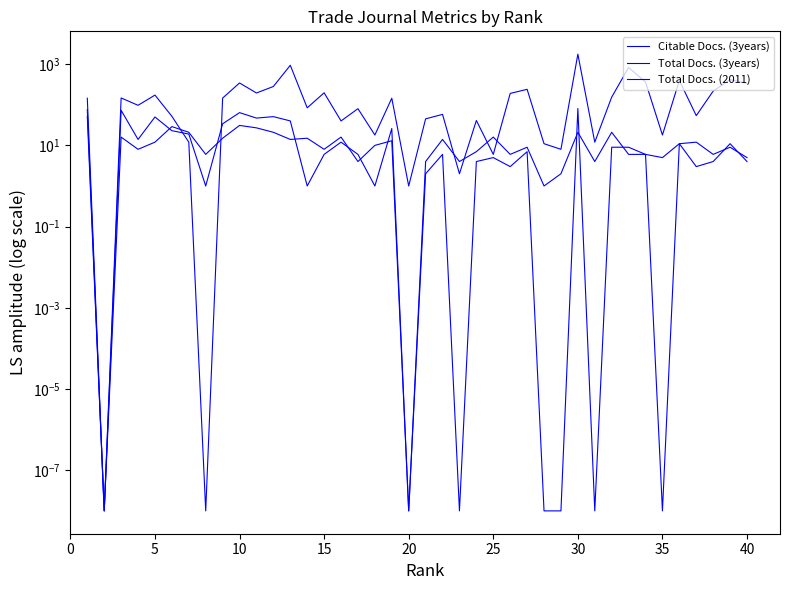

What is the maximum value shown in the chart?

1761.0